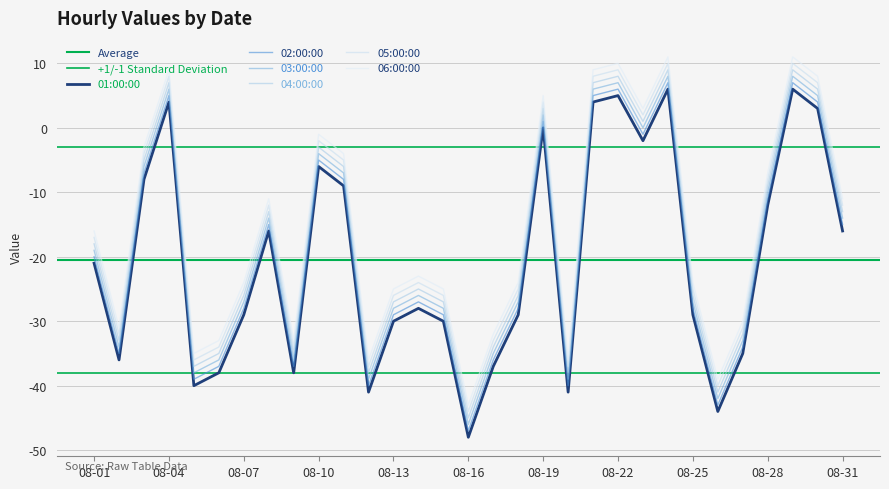

Reading left to right, what are all the values shown in this chart?

01:00:00: -21	-36	-8	4	-40	-38	-29	-16	-38	-6	-9	-41	-30	-28	-30	-48	-37	-29	0	-41	4	5	-2	6	-29	-44	-35	-12	6	3	-16
02:00:00: -20	-35	-7	5	-39	-37	-28	-15	-37	-5	-8	-40	-29	-27	-29	-47	-36	-28	1	-40	5	6	-1	7	-28	-43	-34	-11	7	4	-15
03:00:00: -19	-34	-6	6	-38	-36	-27	-14	-36	-4	-7	-39	-28	-26	-28	-46	-35	-27	2	-39	6	7	0	8	-27	-42	-33	-10	8	5	-14
04:00:00: -18	-33	-5	7	-37	-35	-26	-13	-35	-3	-6	-38	-27	-25	-27	-45	-34	-26	3	-38	7	8	1	9	-26	-41	-32	-9	9	6	-13
05:00:00: -17	-32	-4	8	-36	-34	-25	-12	-34	-2	-5	-37	-26	-24	-26	-44	-33	-25	4	-37	8	9	2	10	-25	-40	-31	-8	10	7	-12
06:00:00: -16	-31	-3	9	-35	-33	-24	-11	-33	-1	-4	-36	-25	-23	-25	-43	-32	-24	5	-36	9	10	3	11	-24	-39	-30	-7	11	8	-11